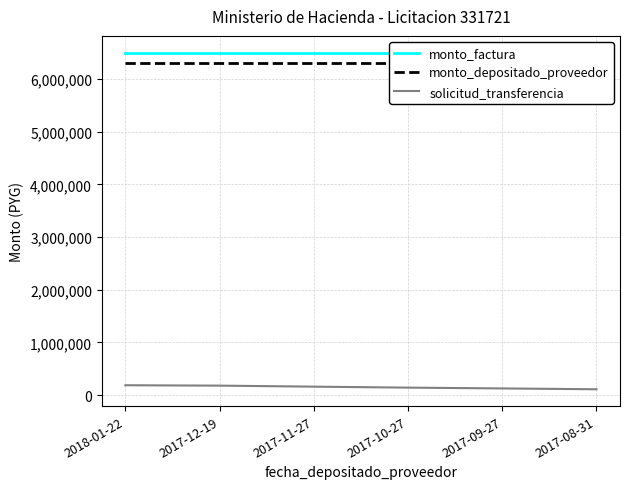

Which label corresponds to the smallest value in the chart?

2017-08-31